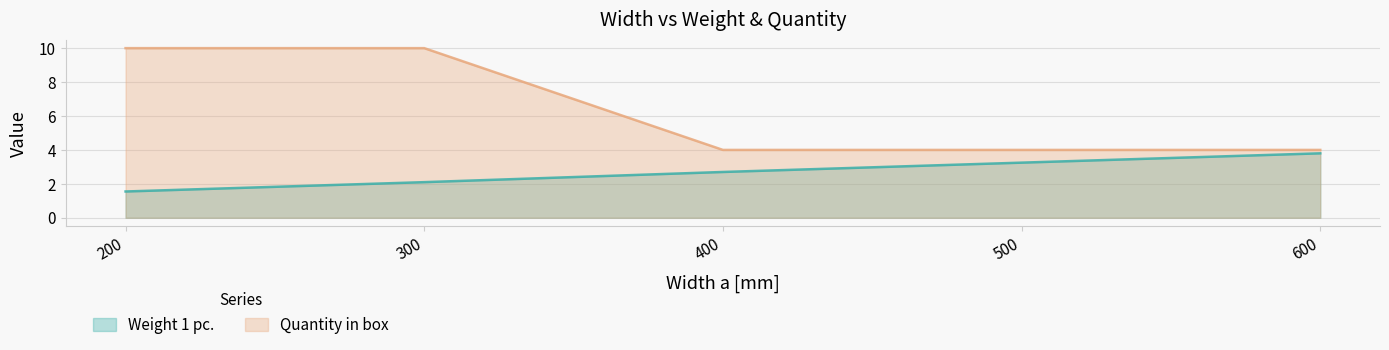

Which series has the largest range (max minus min)?

Quantity in box